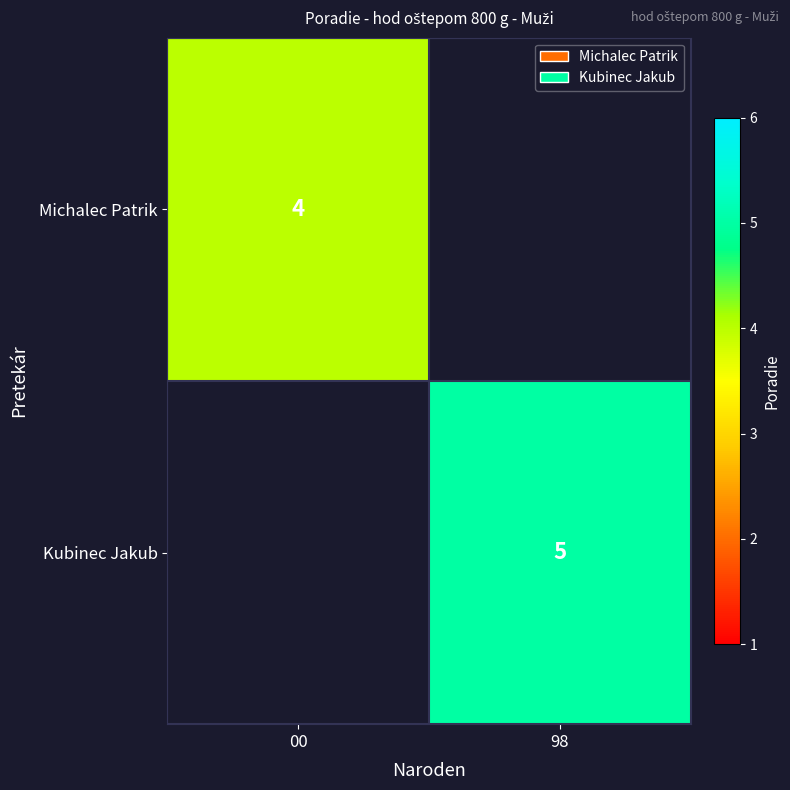

The value of Kubinec Jakub at 98 is 2. True or false?

False